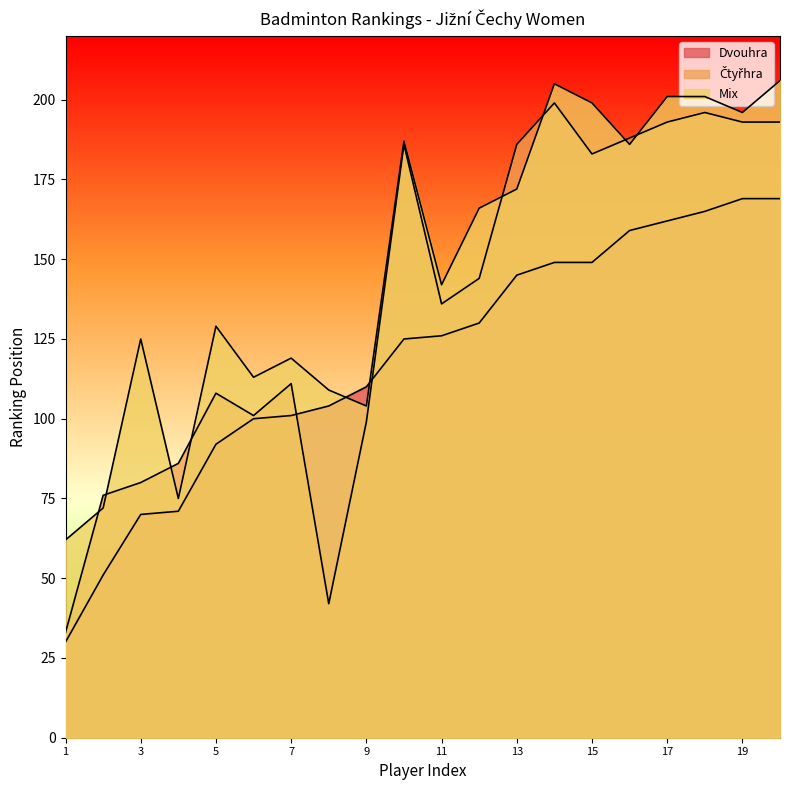

Read the Mix value at 14, to the nearest 10.

200